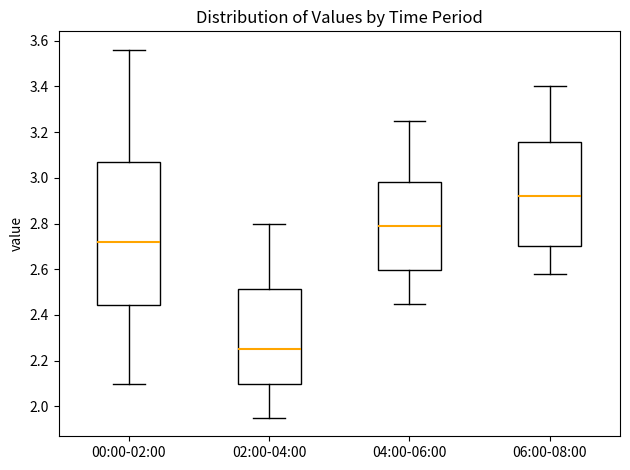

Reading left to right, read every box against the y-axis: the position of its median line, the range the box covers, and the ends of its whiskers. The values are not printed on the chart, so give them approximately, as read against the axis.

00:00-02:00: median 2.72, box 2.44 to 3.06, whiskers 2.10 to 3.56
02:00-04:00: median 2.26, box 2.10 to 2.52, whiskers 1.96 to 2.80
04:00-06:00: median 2.80, box 2.60 to 2.98, whiskers 2.46 to 3.26
06:00-08:00: median 2.92, box 2.70 to 3.16, whiskers 2.58 to 3.40